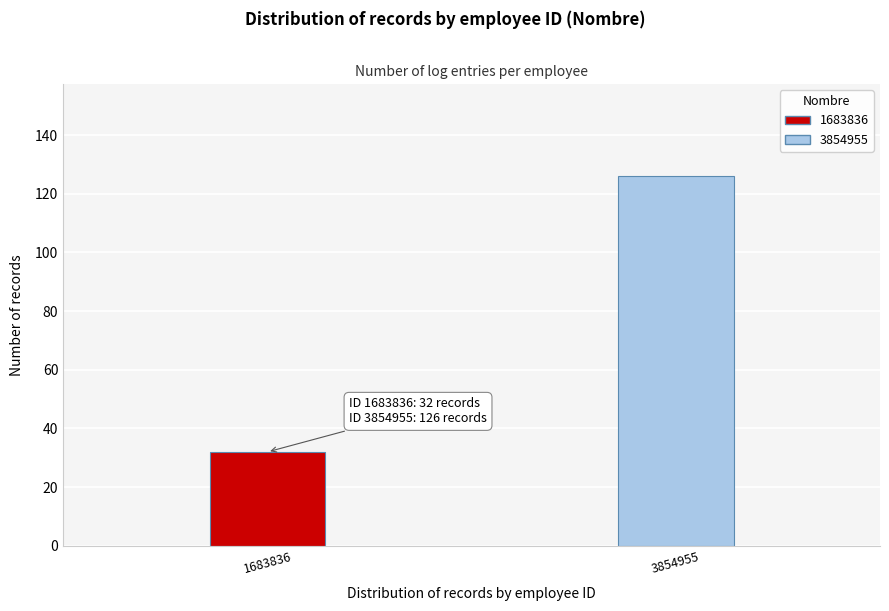

Reading right to left, transcribe all the data shown in this chart.

126	32